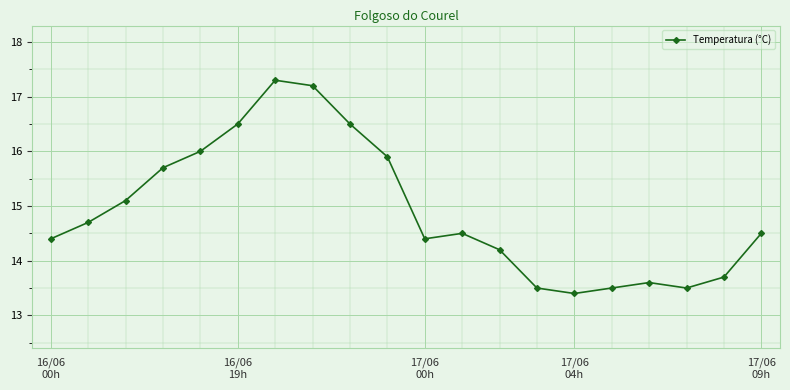

How many data points does each series have?

20